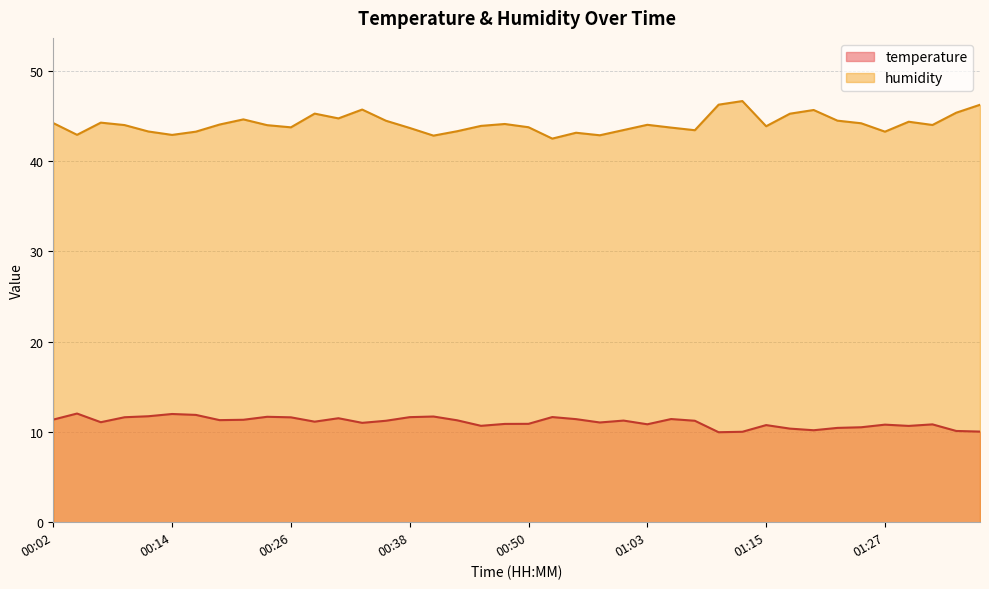

What is the approximate value of humidity at 00:41?

42.8